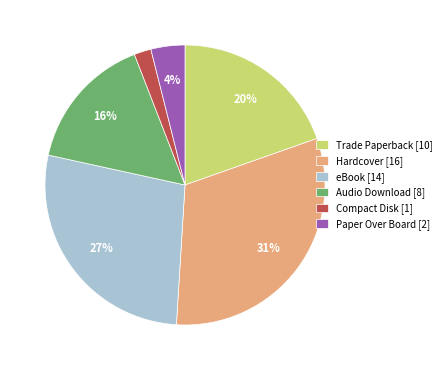

To the nearest percent, what is the difference between the largest and smallest slice percentages?

29%